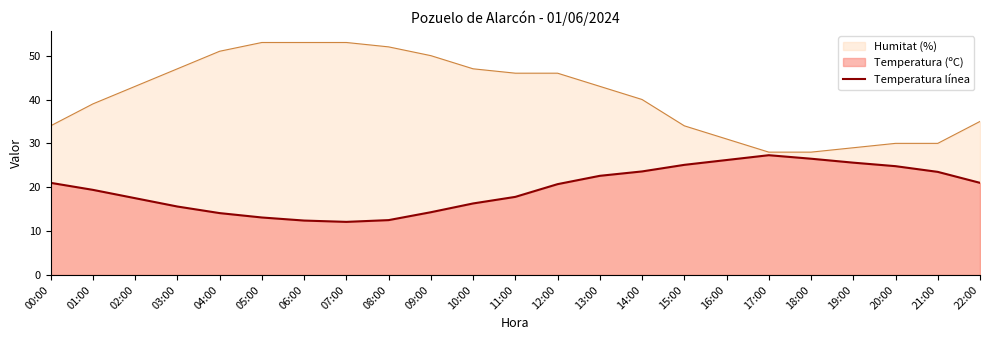

Which label corresponds to the smallest value in the chart?

07:00